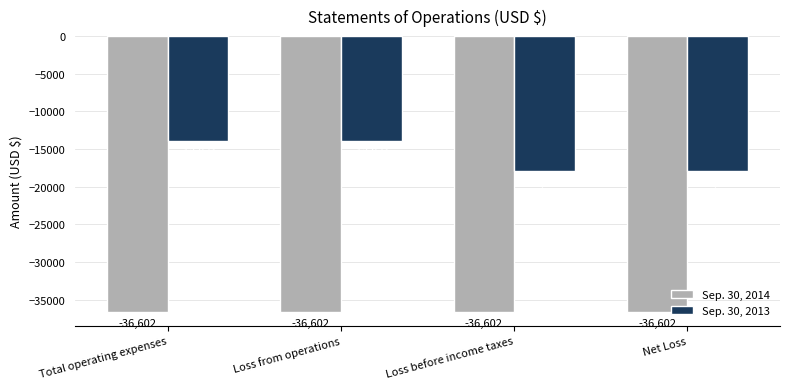

Is the value of Sep. 30, 2013 at Loss from operations greater than the value of Sep. 30, 2014 at Net Loss?

Yes